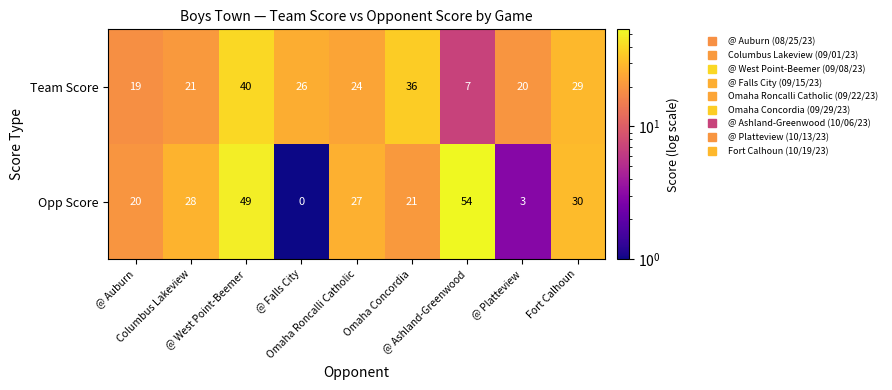

Count the number of categories in the chart.

9